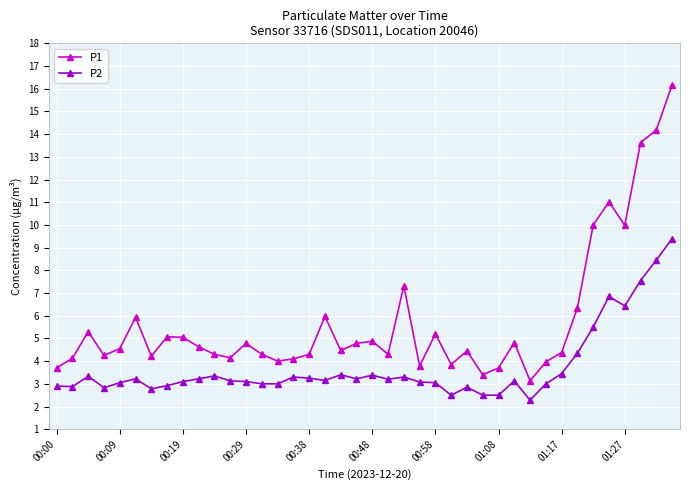

True or false: P2 and P1 cross at least once.

False